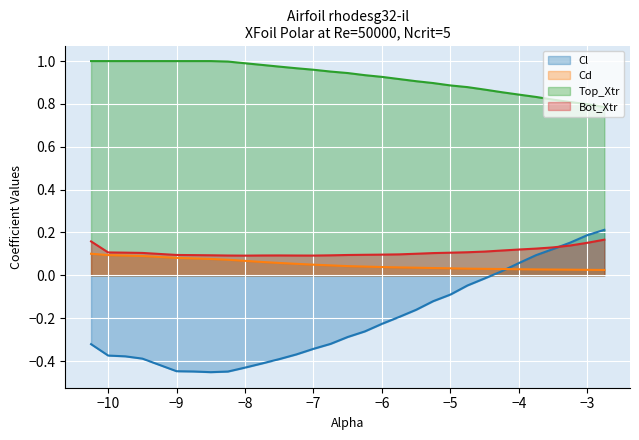

At which label does Cl first exceed 0?

-4.25